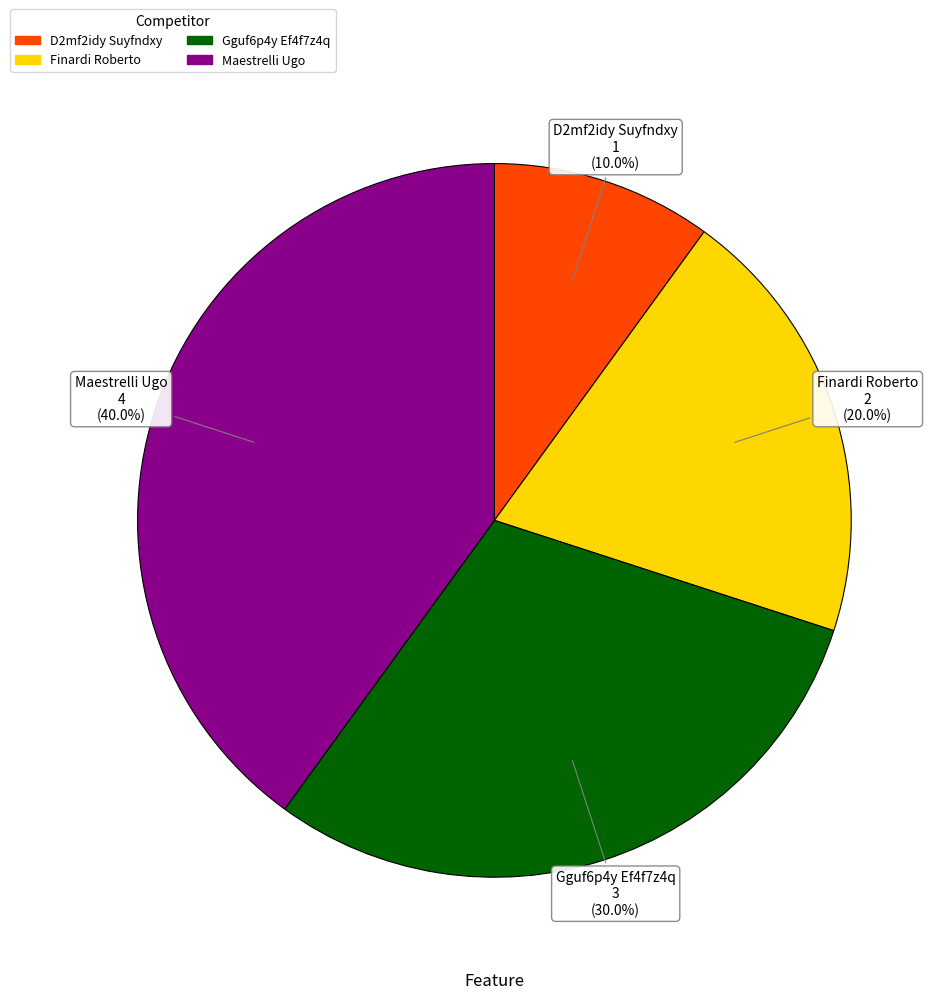

Is there a majority slice in this chart?

No